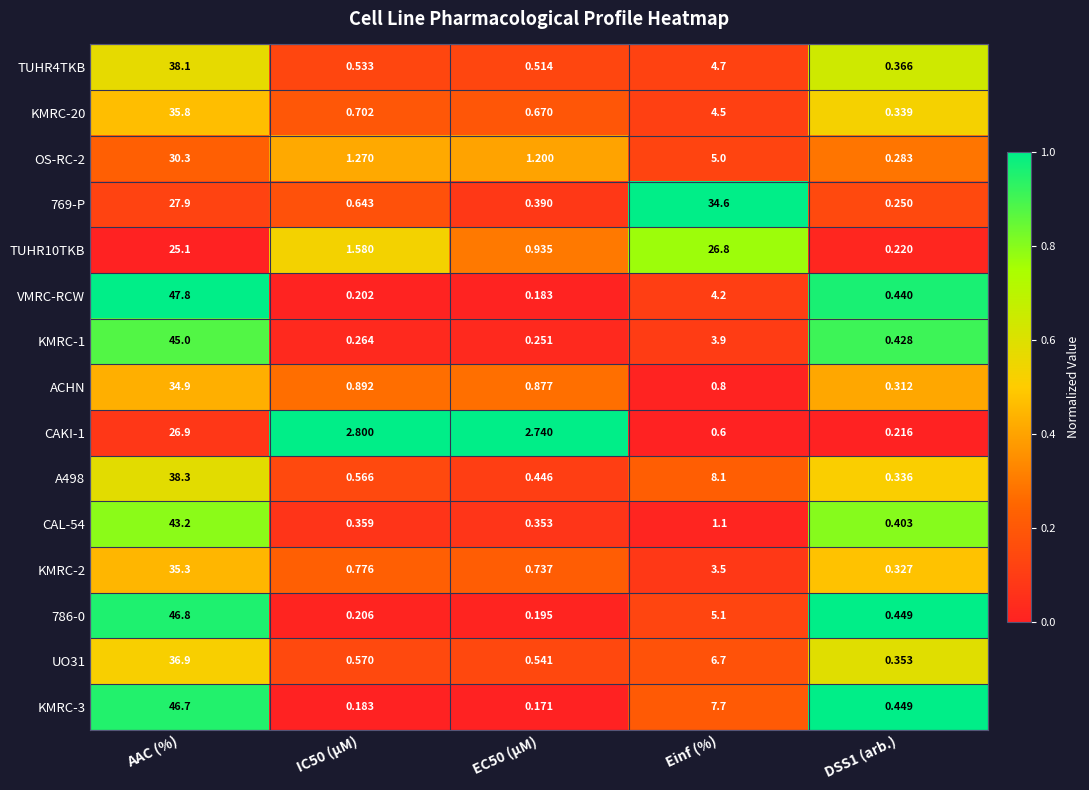

Which series has the largest range (max minus min)?

VMRC-RCW